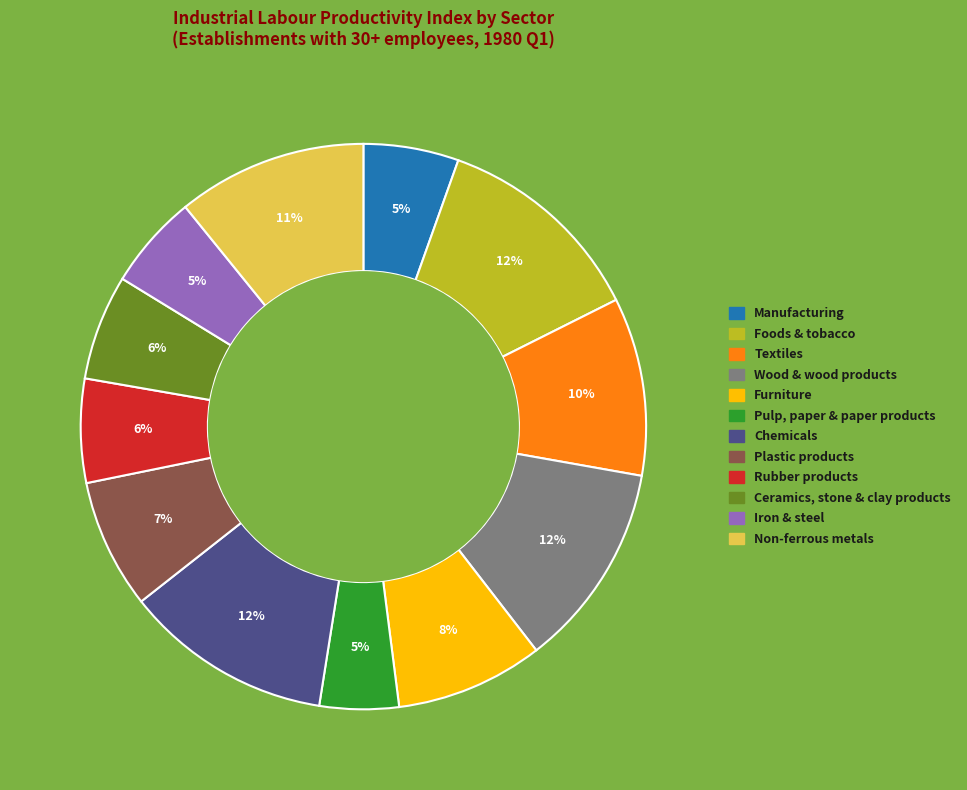

Is it true that Iron & steel is 5% of the pie?

True